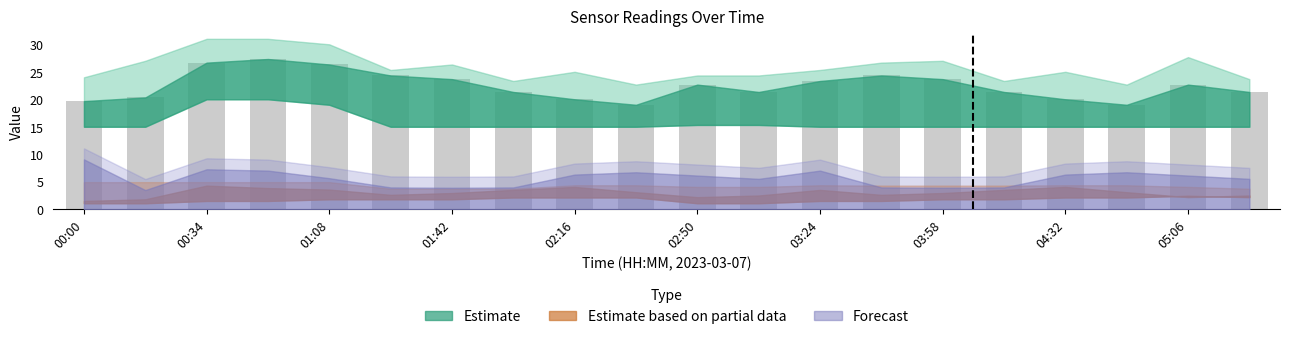

What is the average value?

22.4